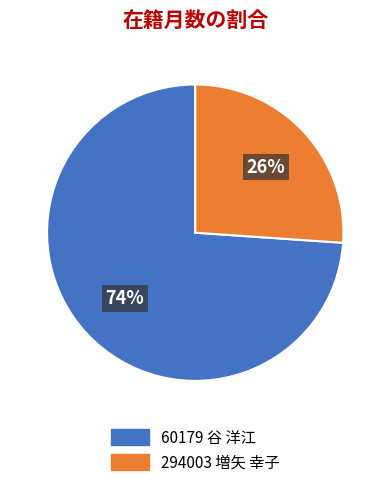

To the nearest percent, what is the difference between the largest and smallest slice percentages?

48%